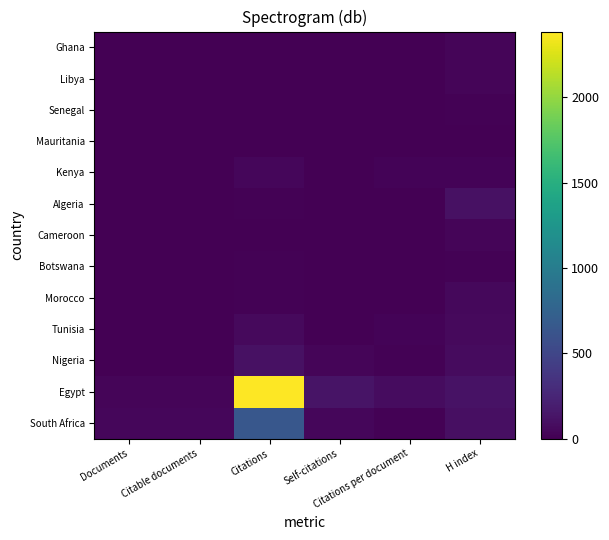

What is the total value across all series at Self-citations?

214.0